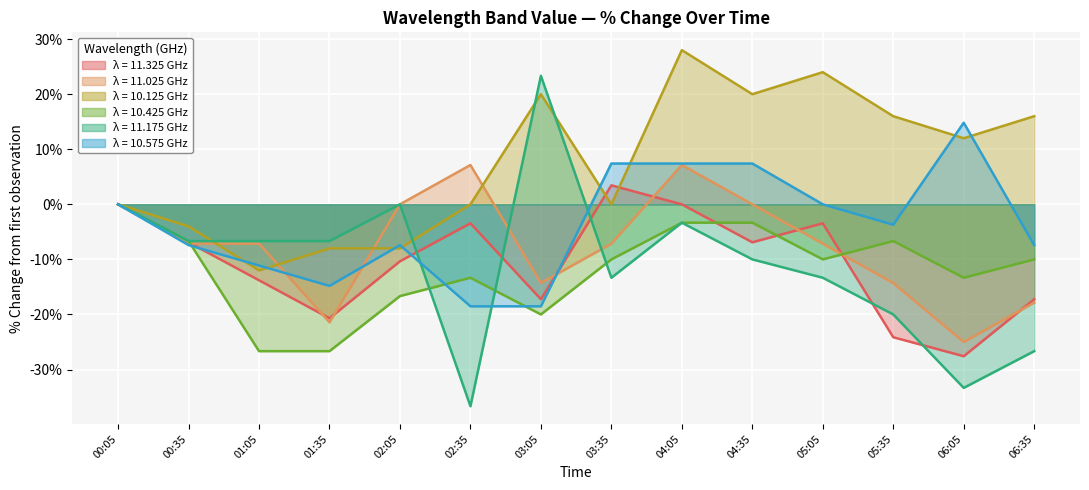

Between 01:05 and 04:05, which series saw the biggest shift?

10.125